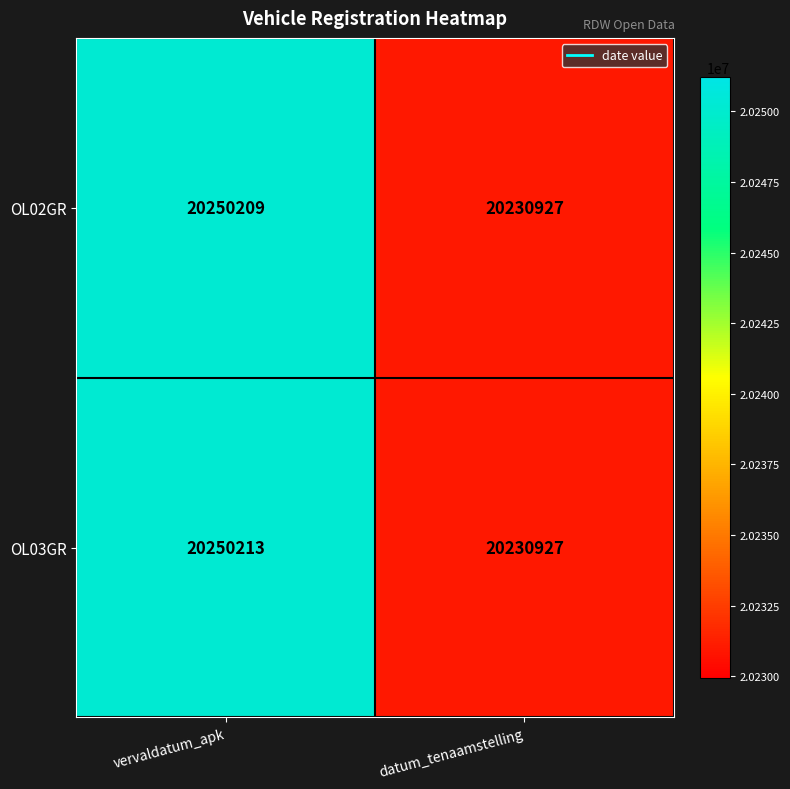

What is the total value across all series at datum_tenaamstelling?

40461854